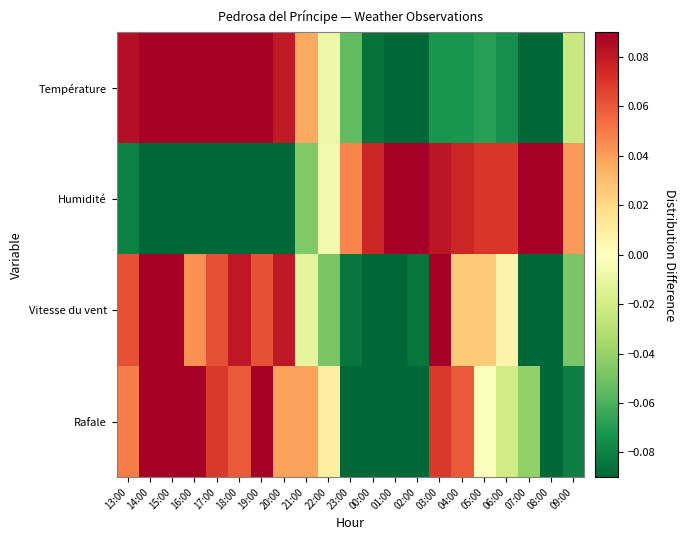

Rank the series by their maximum value, from highest to lowest.

Vitesse du vent, Température, Humidité, Rafale